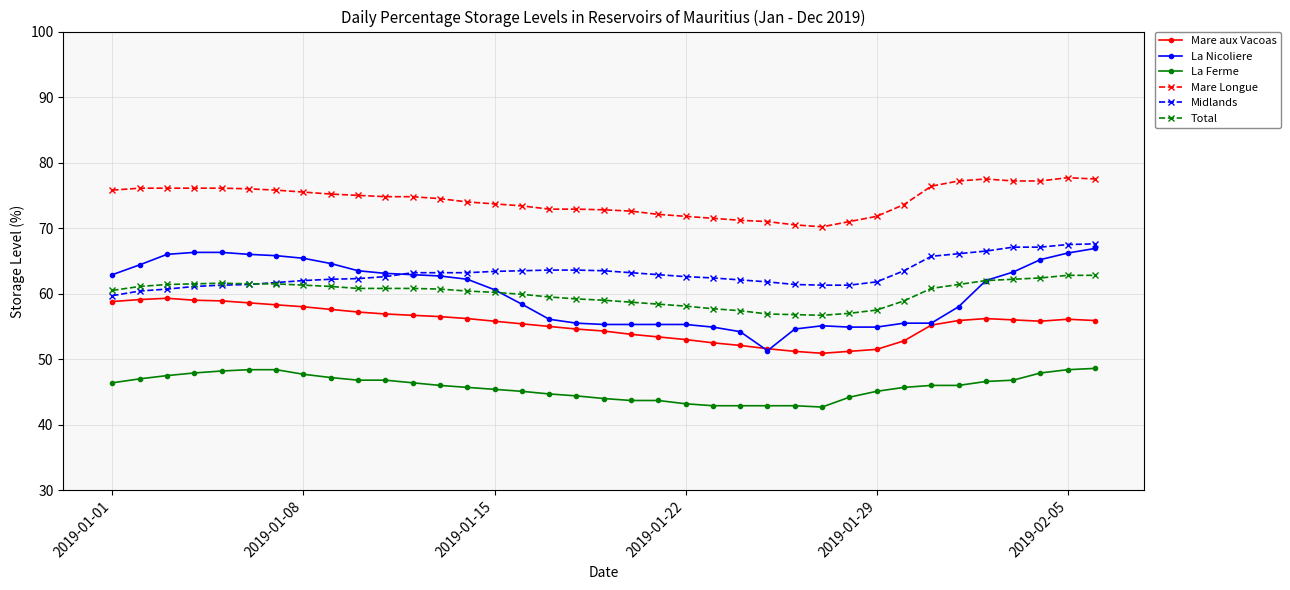

What is the average value of the Mare aux Vacoas series?

55.4